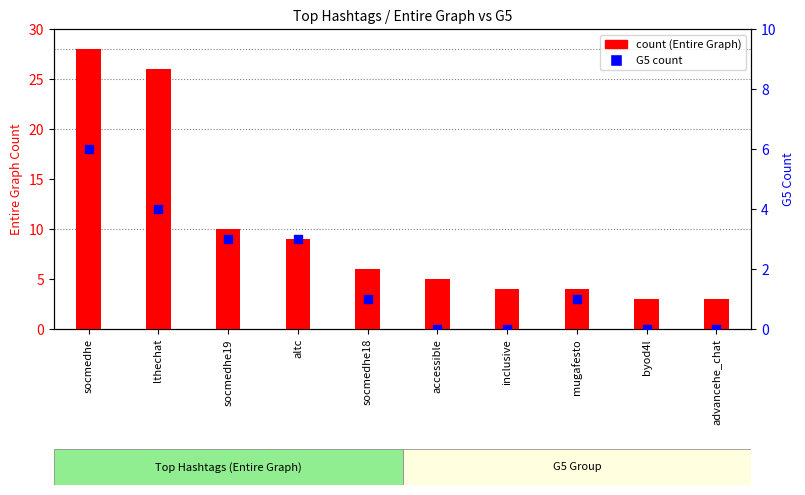

Which series contains the highest Y value?

count (Entire Graph)